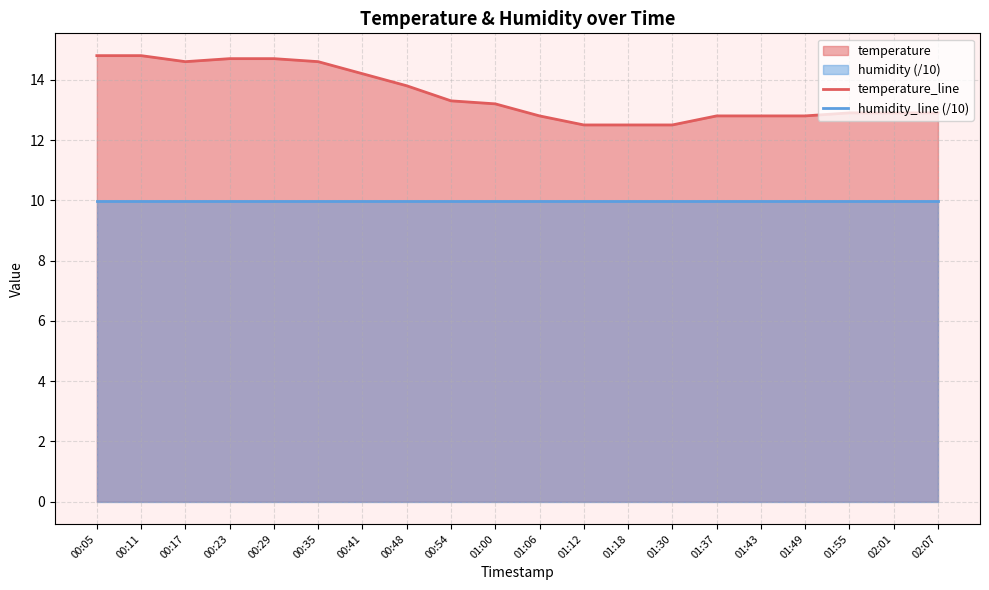

What is the spread (max minus min) of values at 02:01?

2.9